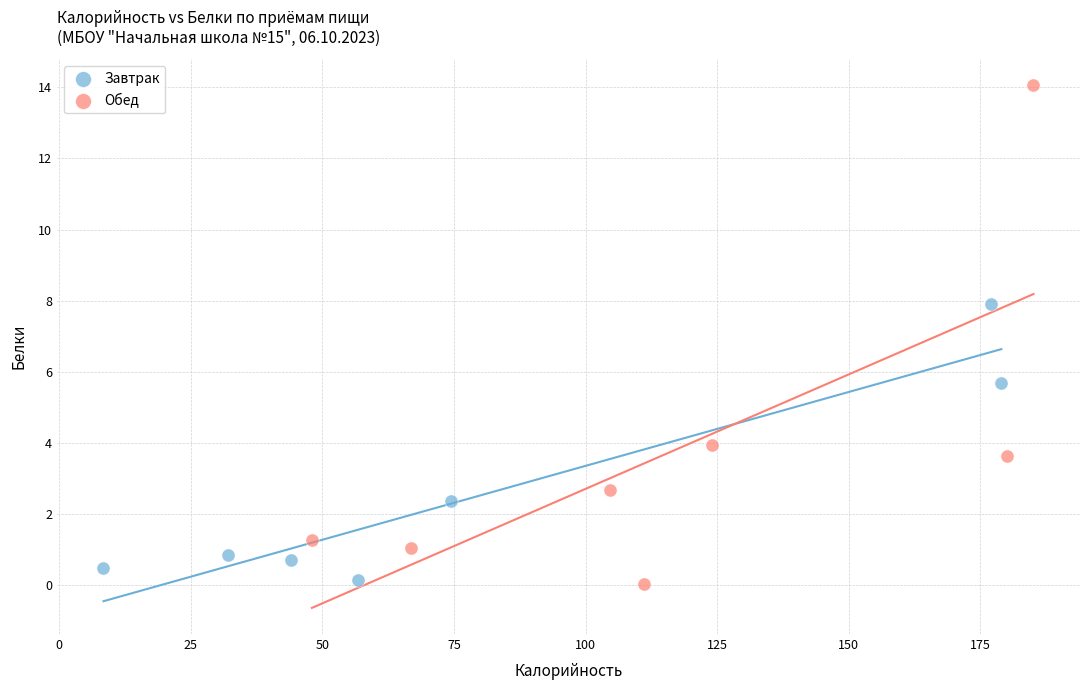

What are all the series names shown in the legend?

Завтрак, Обед